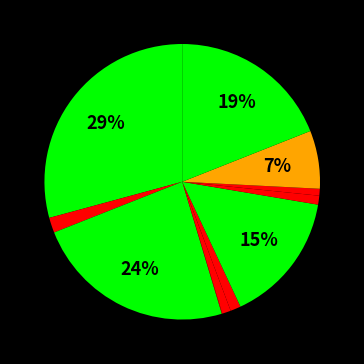

How many slices are in this pie chart?

11